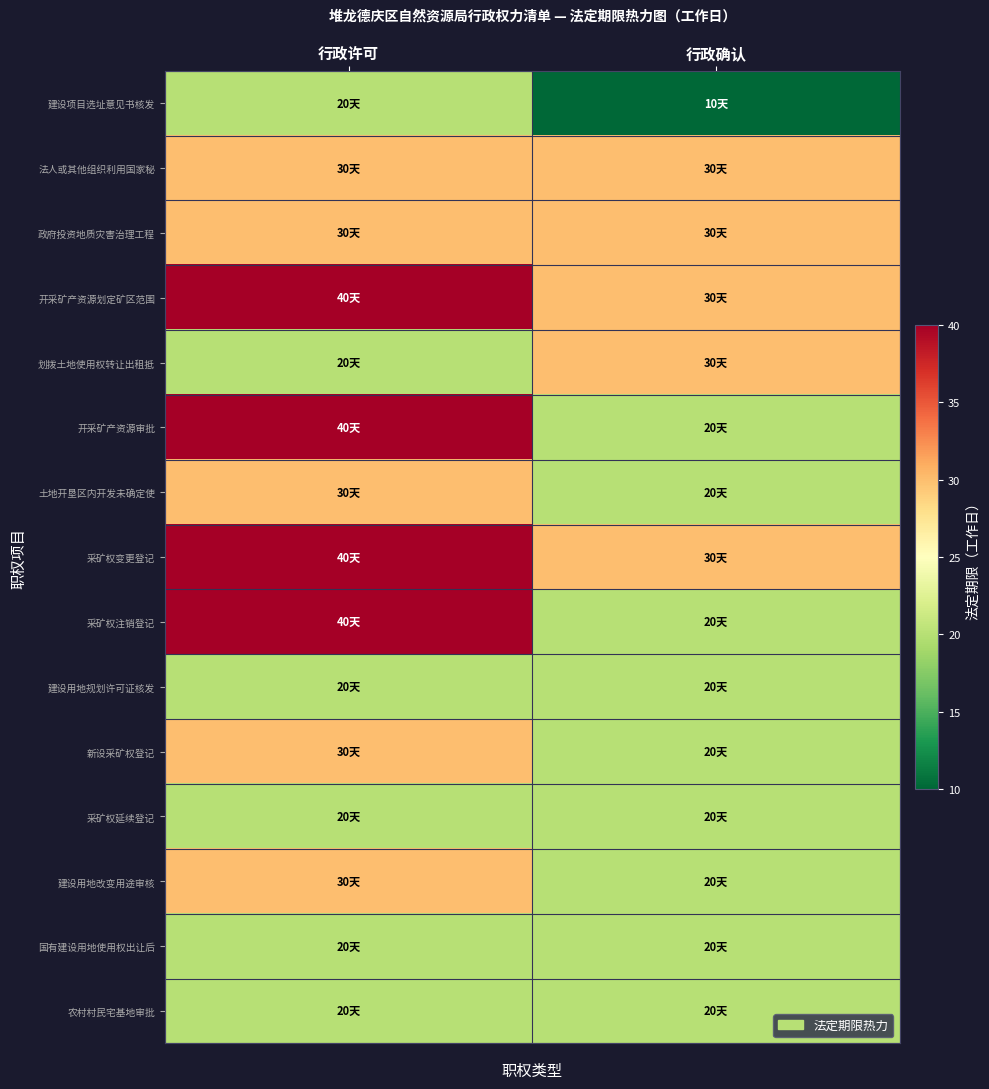

What is the maximum value shown in the chart?

40